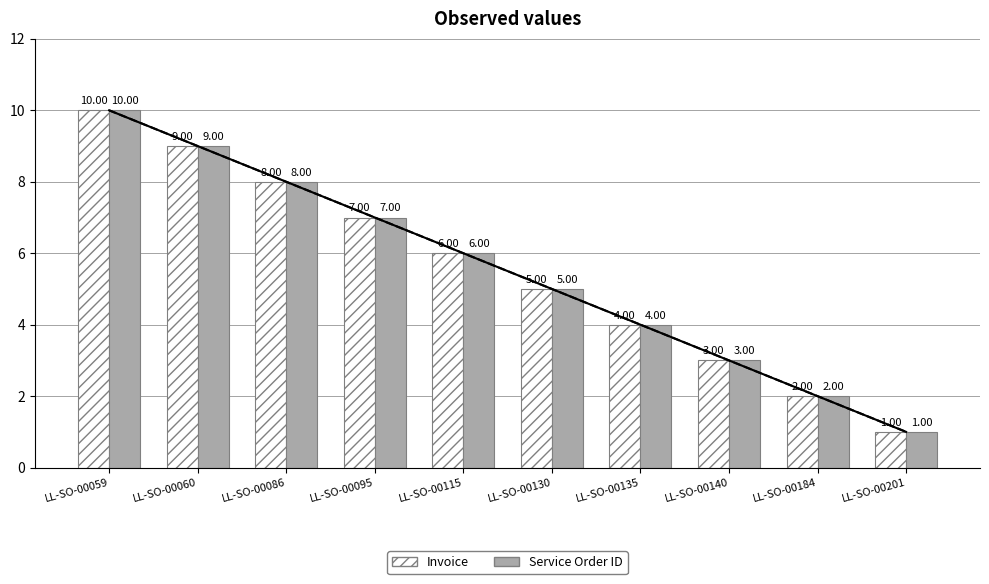

What are all the series names shown in the legend?

Invoice, Service Order ID